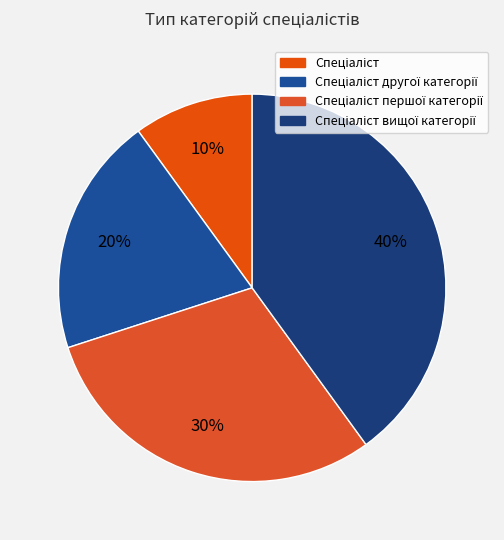

How many segments does this pie chart have?

4